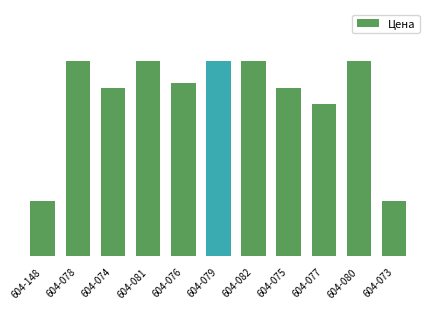

Read the value at 604-078.

179.1